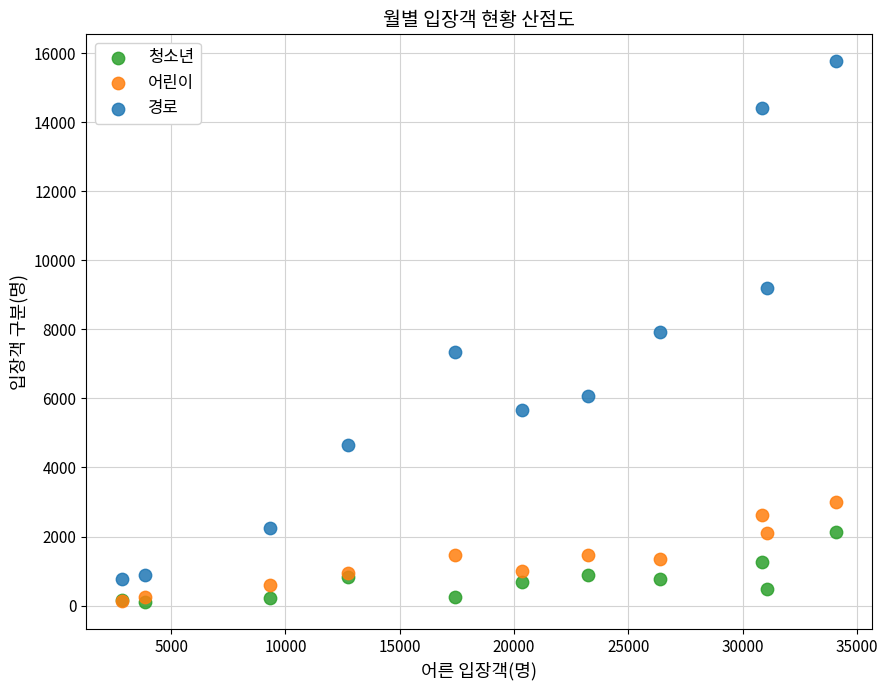

What are all the series names shown in the legend?

청소년, 어린이, 경로